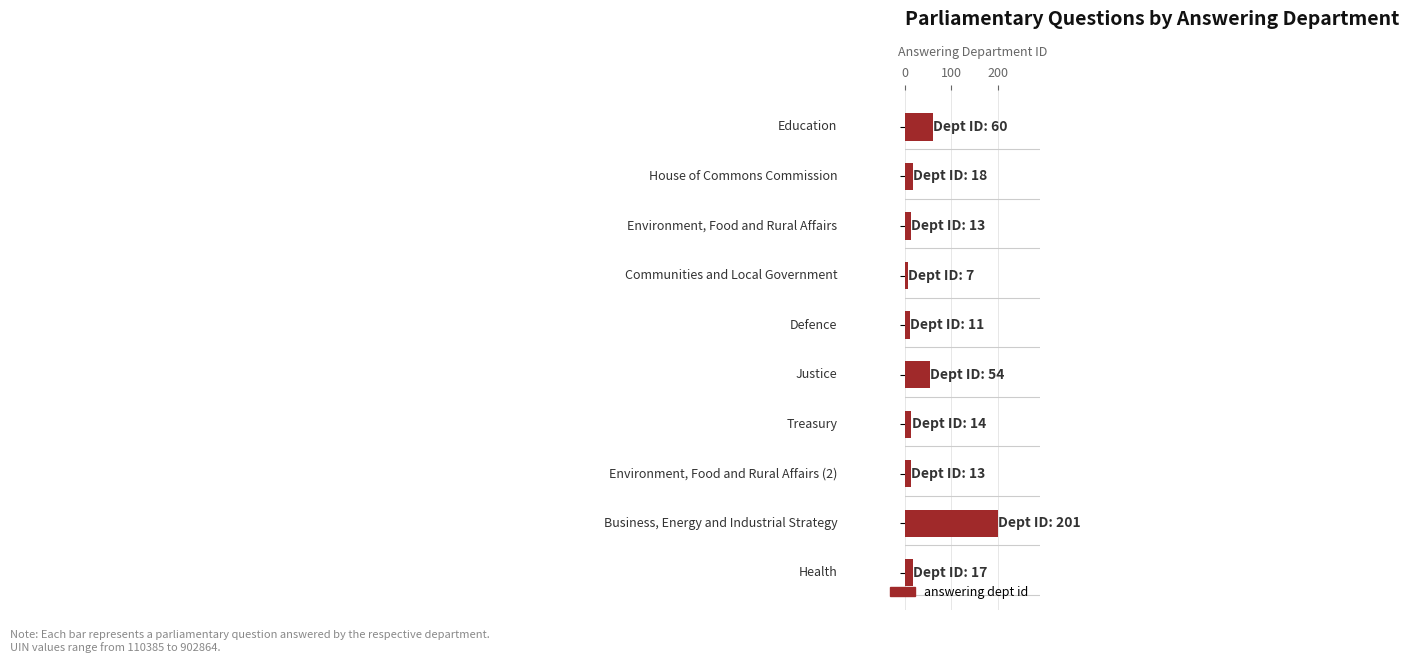

How many data points does each series have?

10